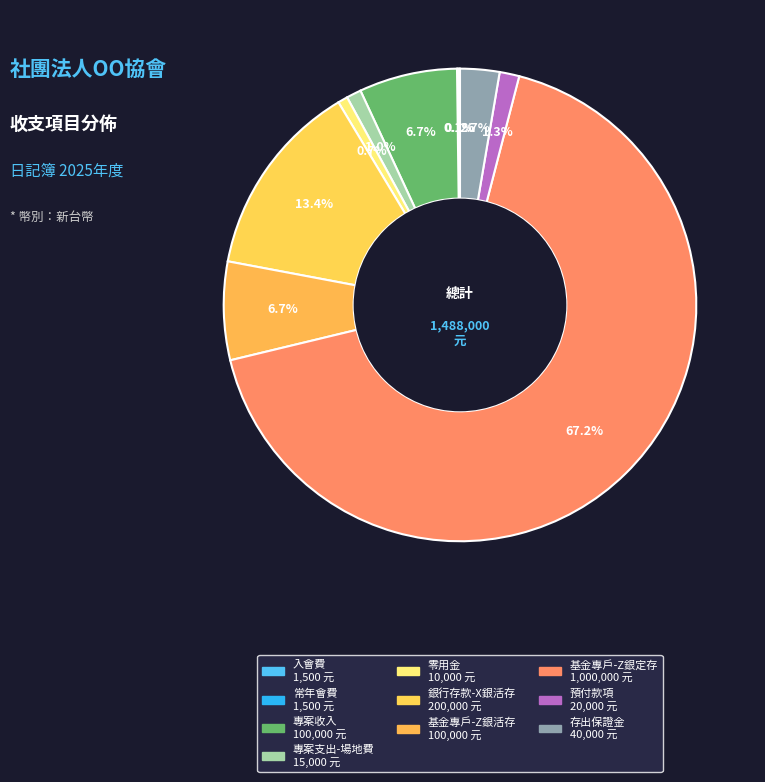

Is the sum of 入會費 and 專案支出-場地費 greater than half?

No